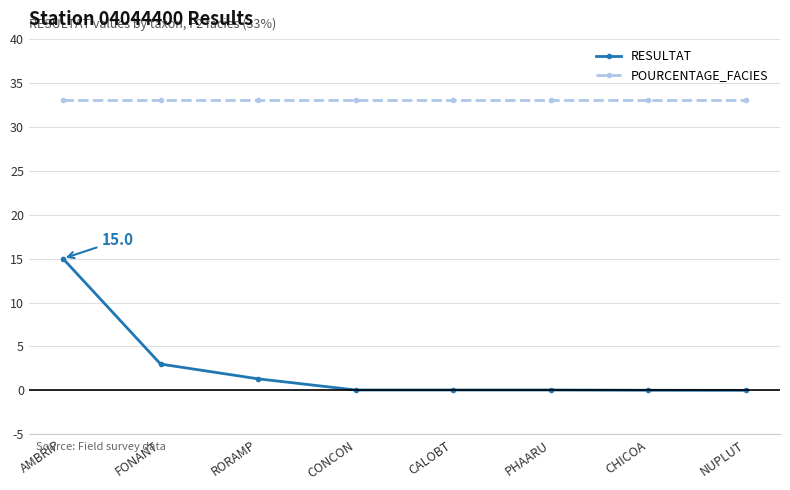

What is the difference between the maximum and minimum values in the RESULTAT series?

15.0